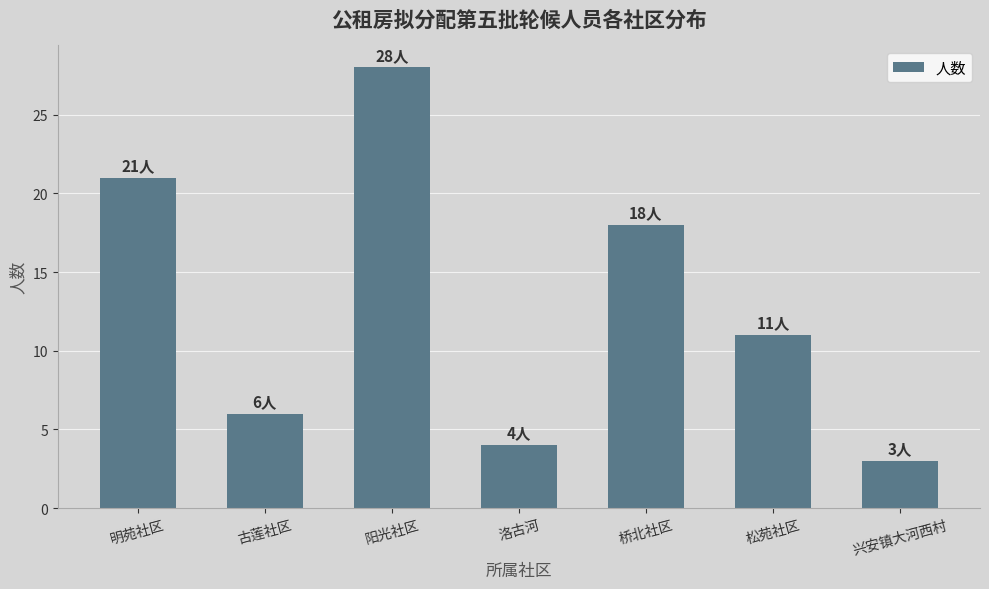

Which has a higher value, 兴安镇大河西村 or 桥北社区?

桥北社区